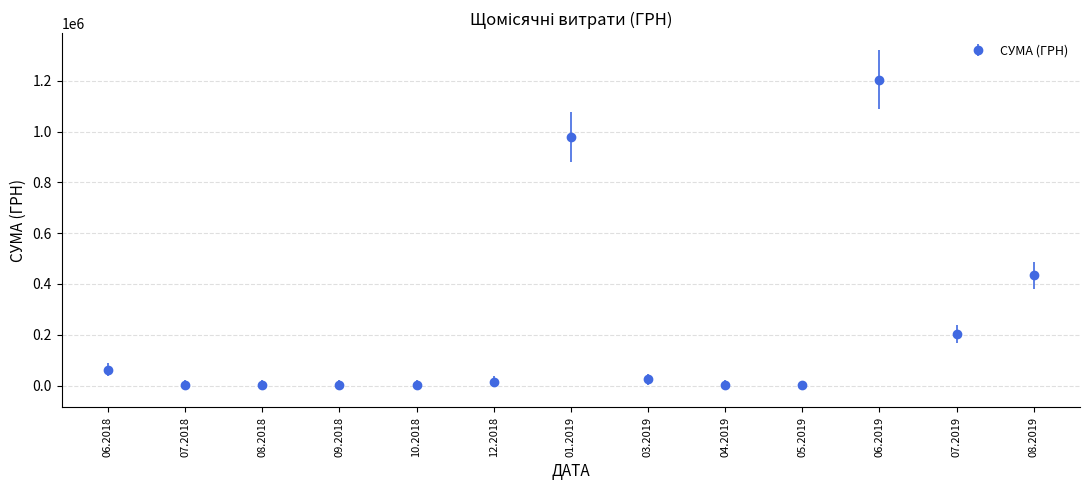

How many lines are shown in the chart?

1